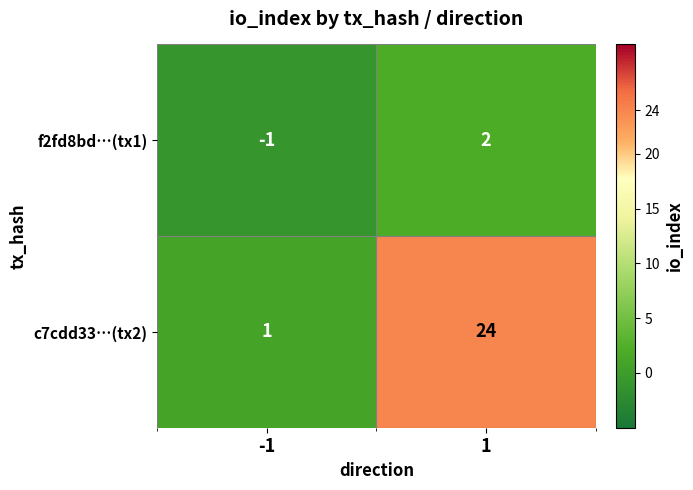

Rank the series by their maximum value, from lowest to highest.

f2fd8bd…(tx1), c7cdd33…(tx2)